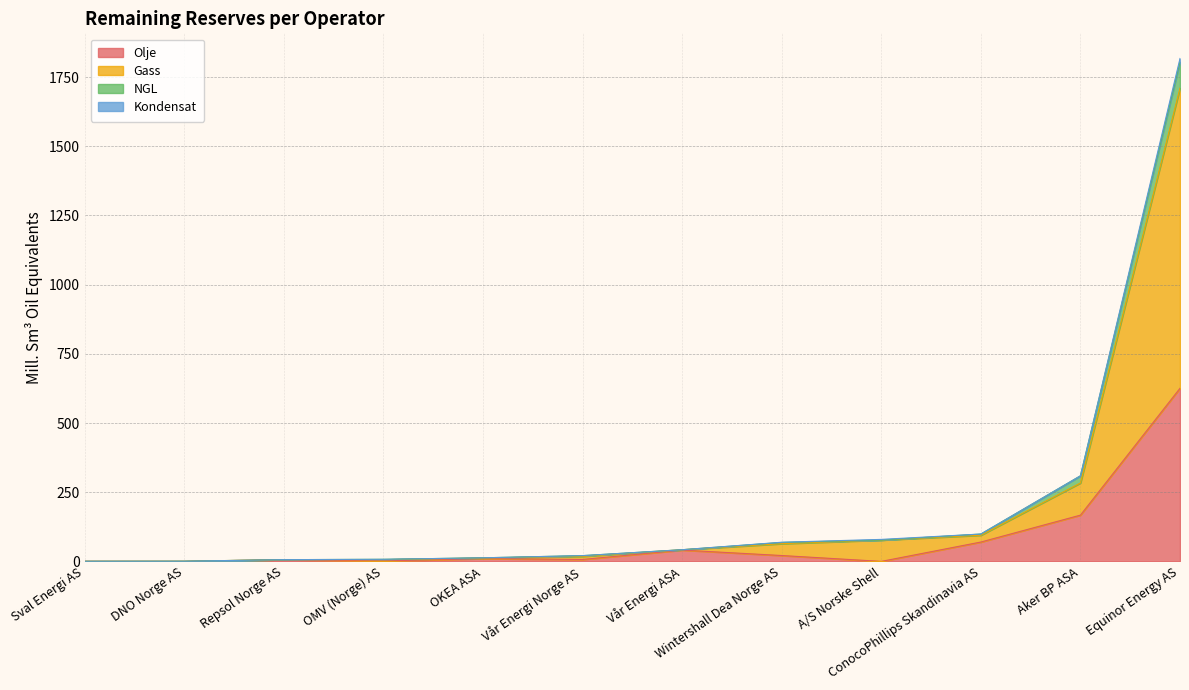

At which category is the sum across all series the highest?

Equinor Energy AS